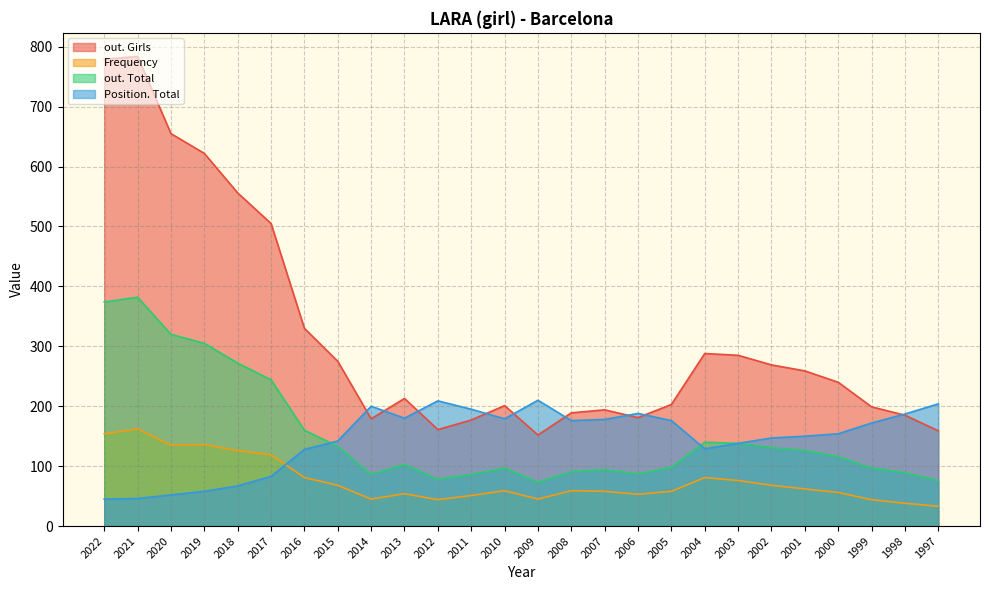

Rank the series at 1999 from highest to lowest value.

out. Girls, Position. Total, out. Total, Frequency